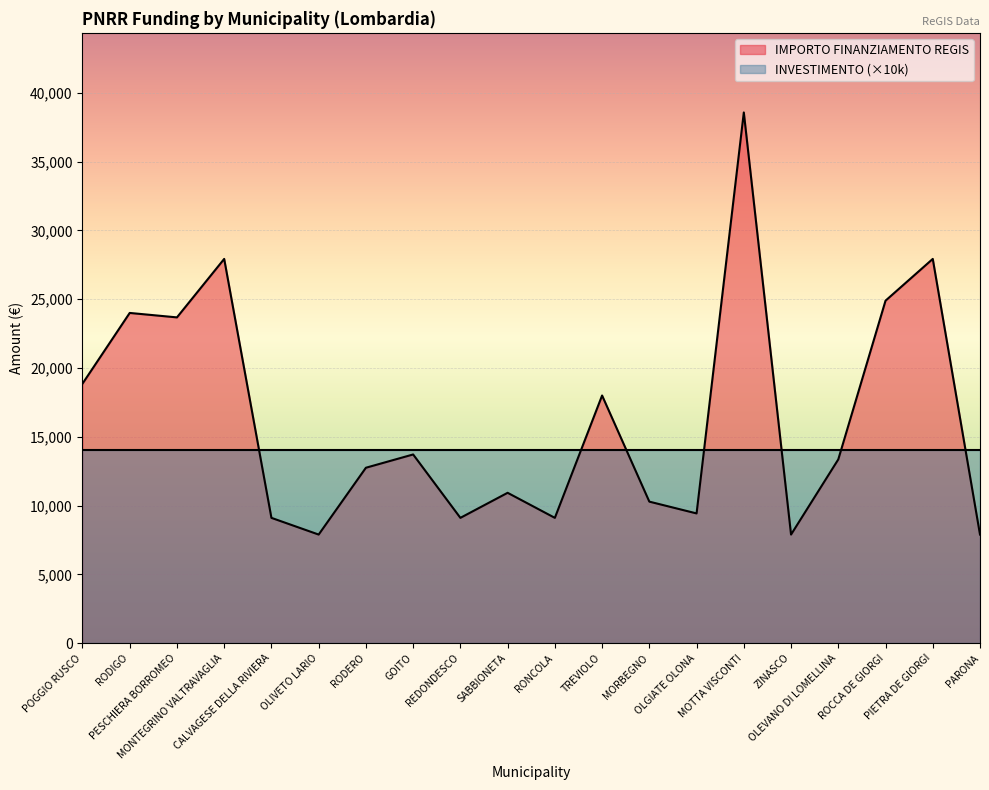

Where is the first local maximum?

RODIGO